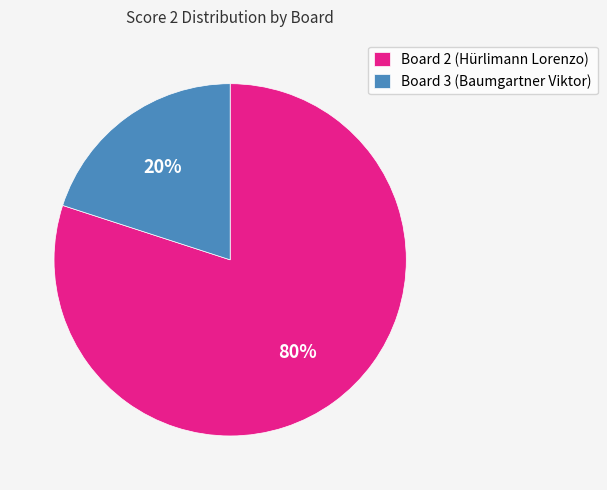

Is it true that Board 3 (Baumgartner Viktor) is 31% of the pie?

False